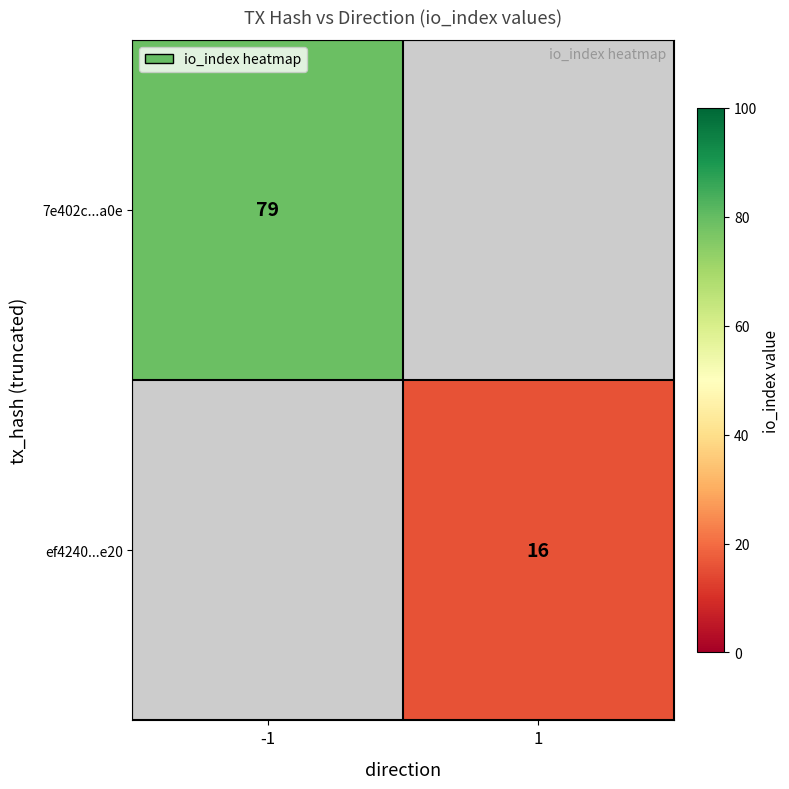

The value of ef4240...e20 at 1 is 16. True or false?

True